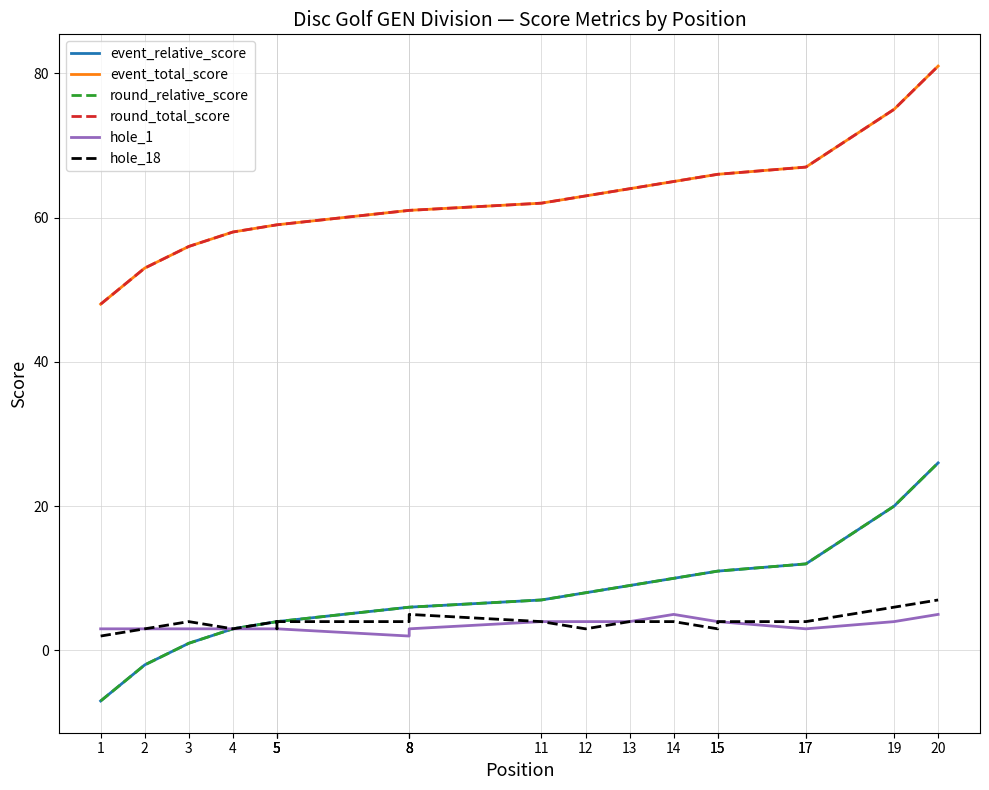

What is the difference between the highest and lowest values at 11?

58